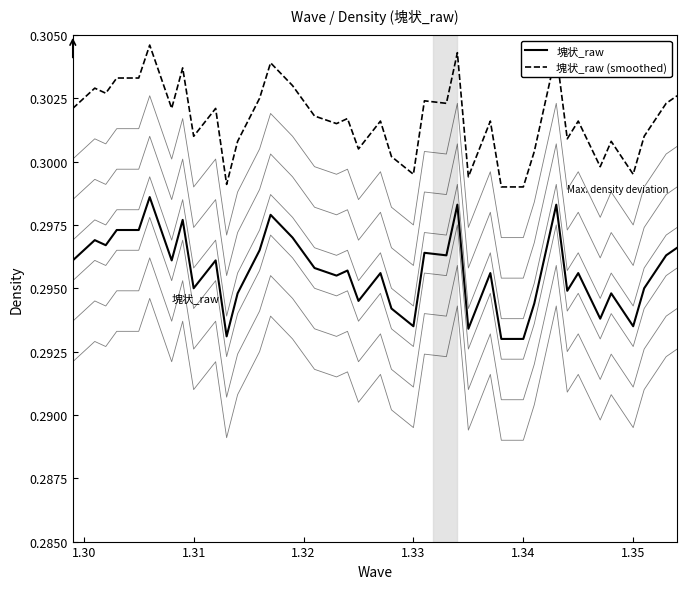

What are all the series names shown in the legend?

塊状_raw, 塊状_raw (smoothed)